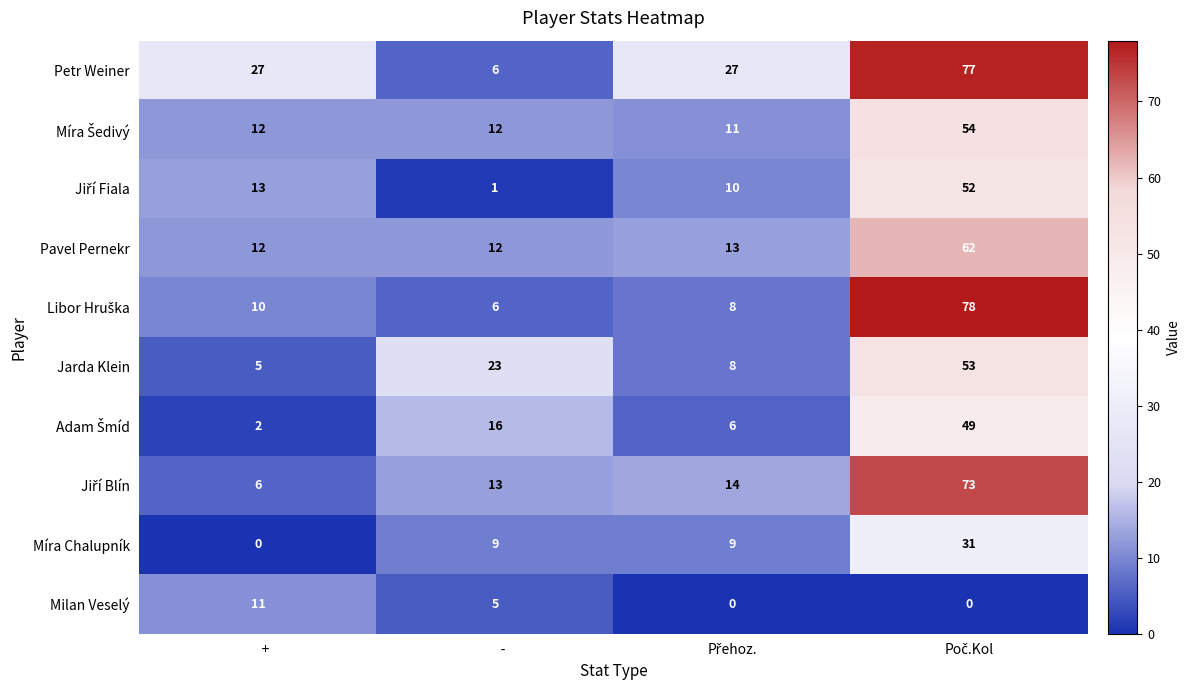

What is the difference between the highest and lowest values at      -?

22